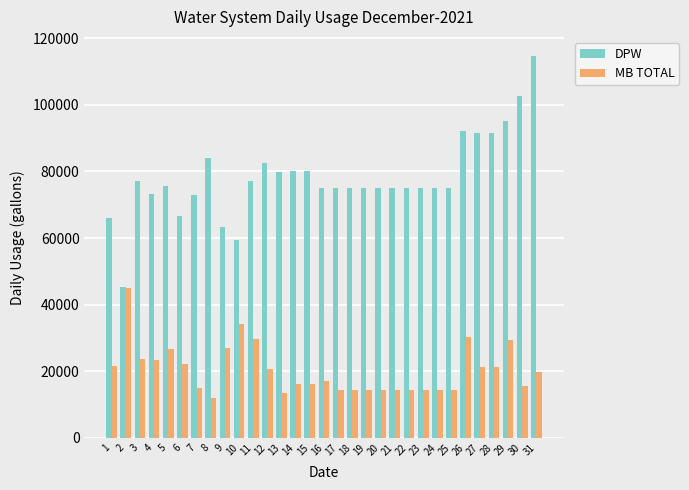

What is the difference between the second highest and second lowest values in the MB TOTAL series?

20501